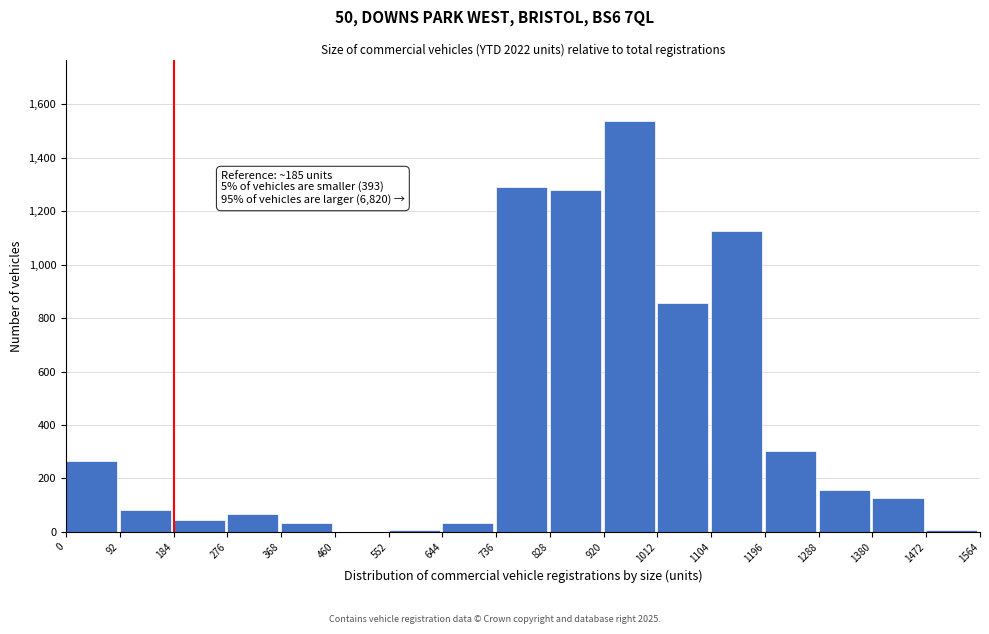

The value at 1288 is 157. True or false?

True